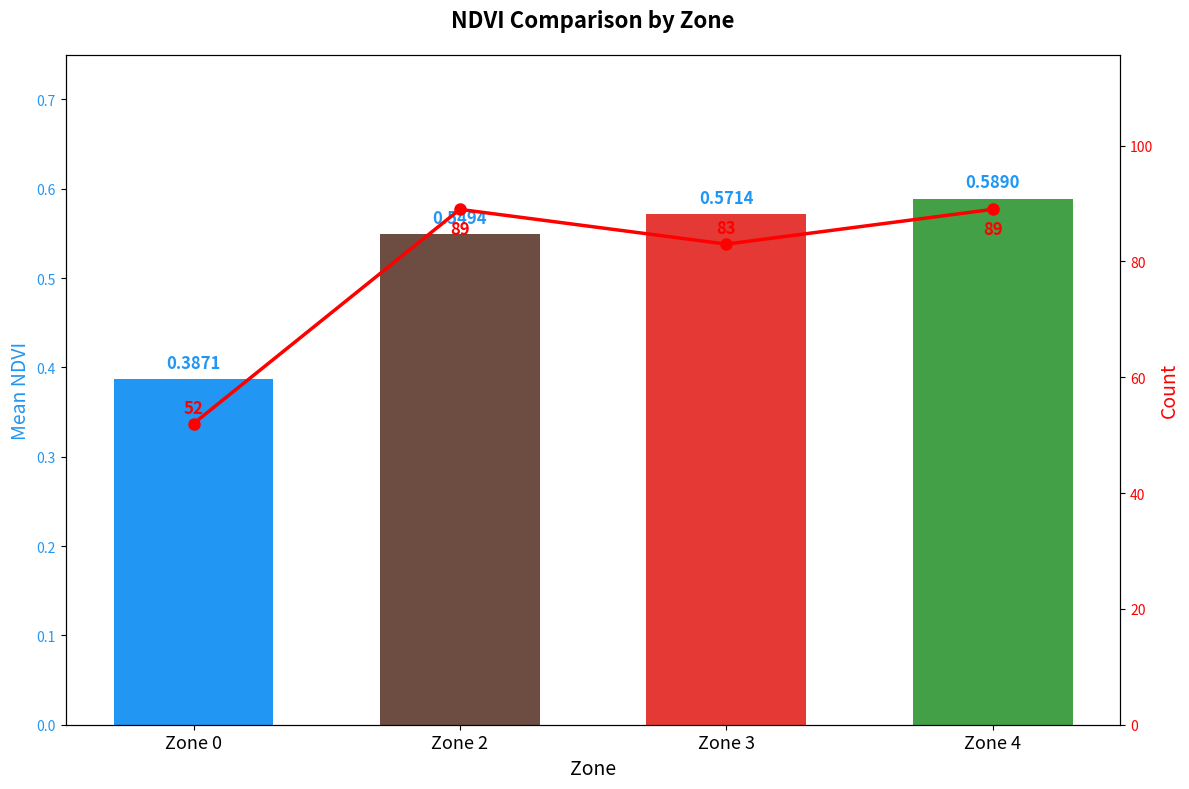

Reading left to right, what are all the values shown in this chart?

Mean NDVI: 0.4	0.5	0.6	0.6
Count: 52.0	89.0	83.0	89.0